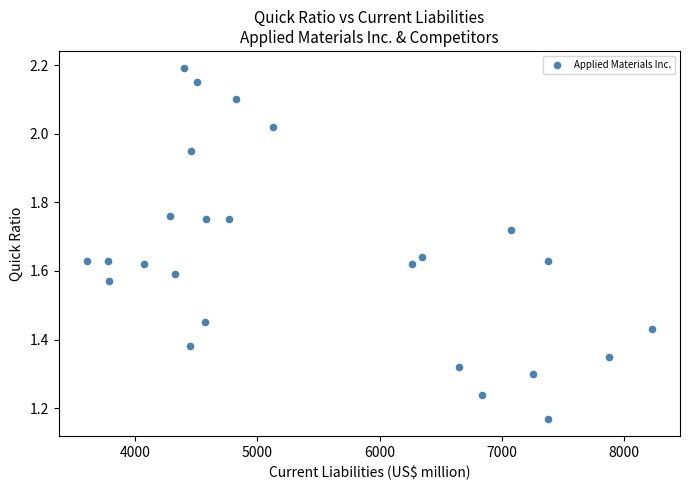

What is the range of X values (max minus min)?

4619.0